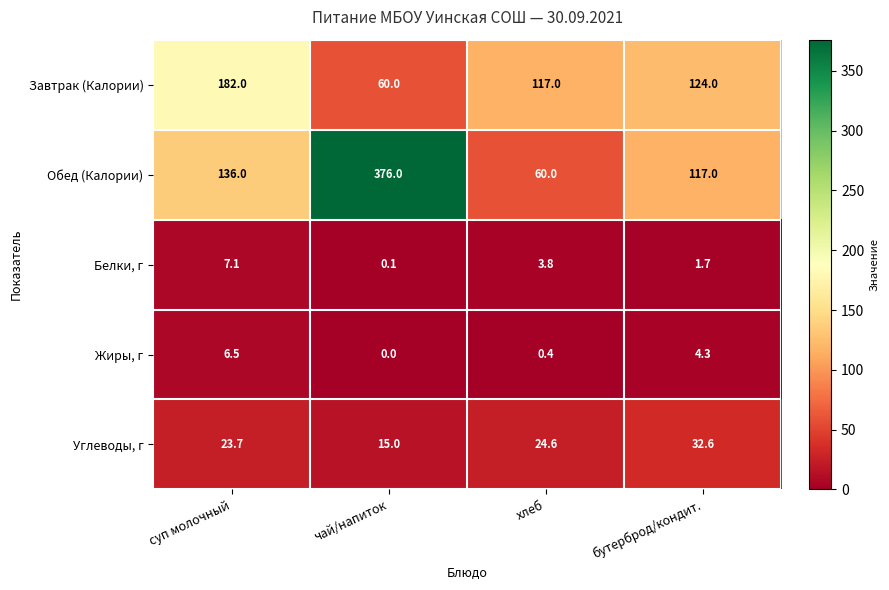

Is it true that Углеводы, г equals 33.7 at хлеб?

False